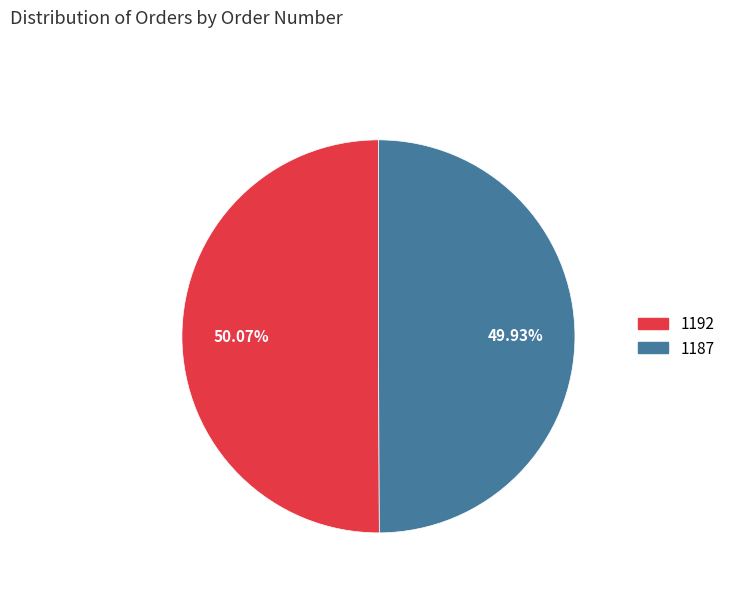

Count the number of slices in the pie.

2